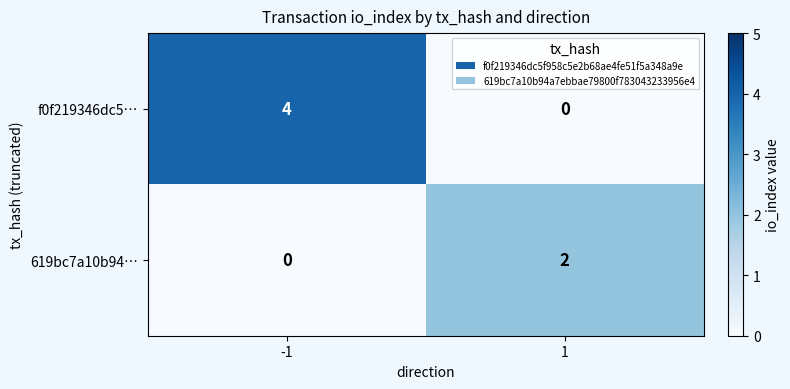

Reading left to right, list all the values displayed in this chart.

f0f219346dc5…: -1=4	1=0
619bc7a10b94…: -1=0	1=2